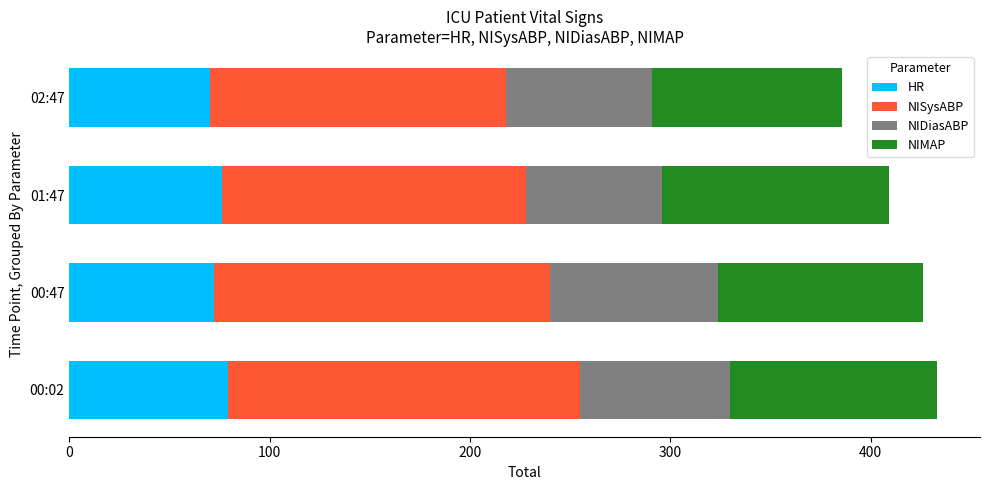

What is the sum of the HR values at 00:02 and 01:47?

155